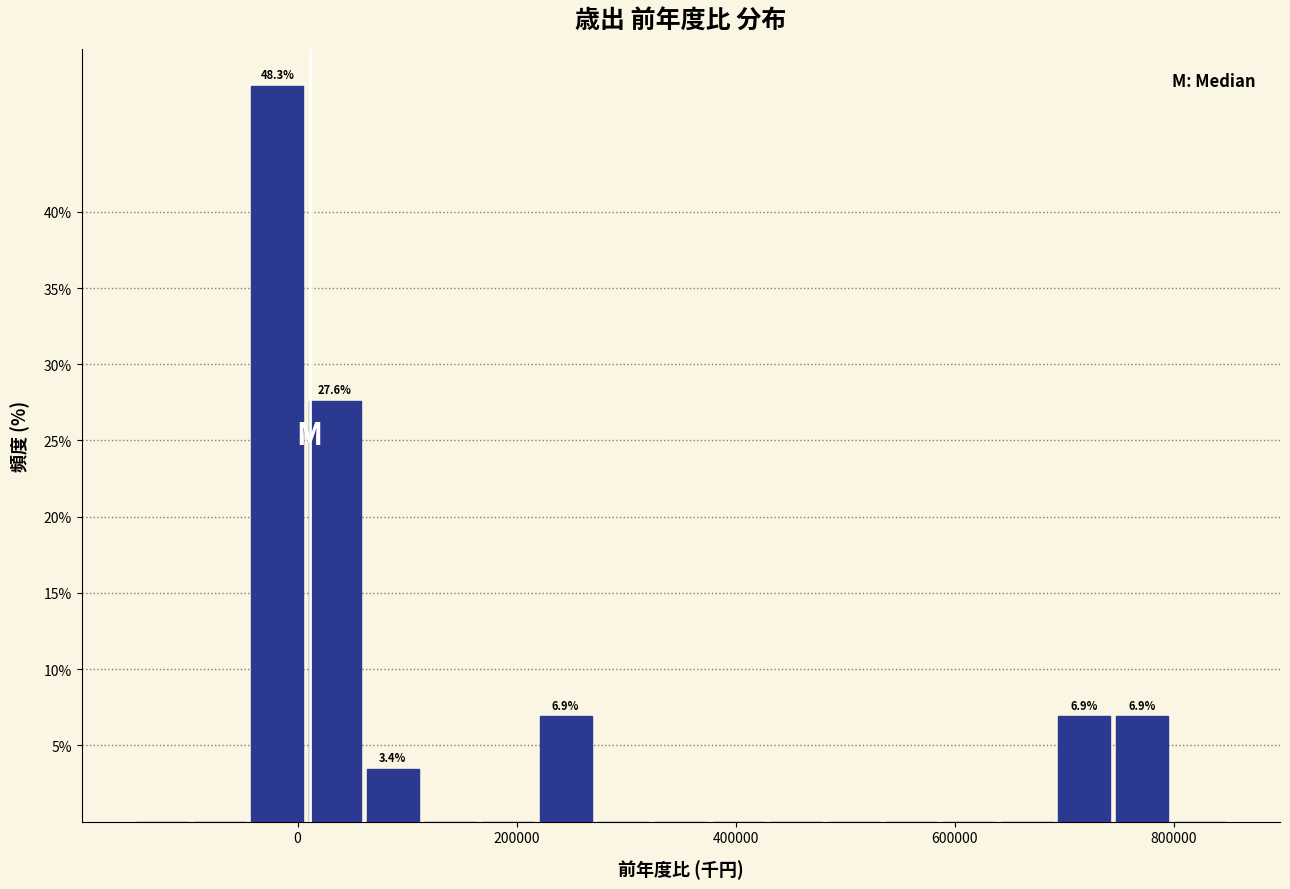

Read against the x-axis, roughly where is the centre of the tallest bar?

-20000